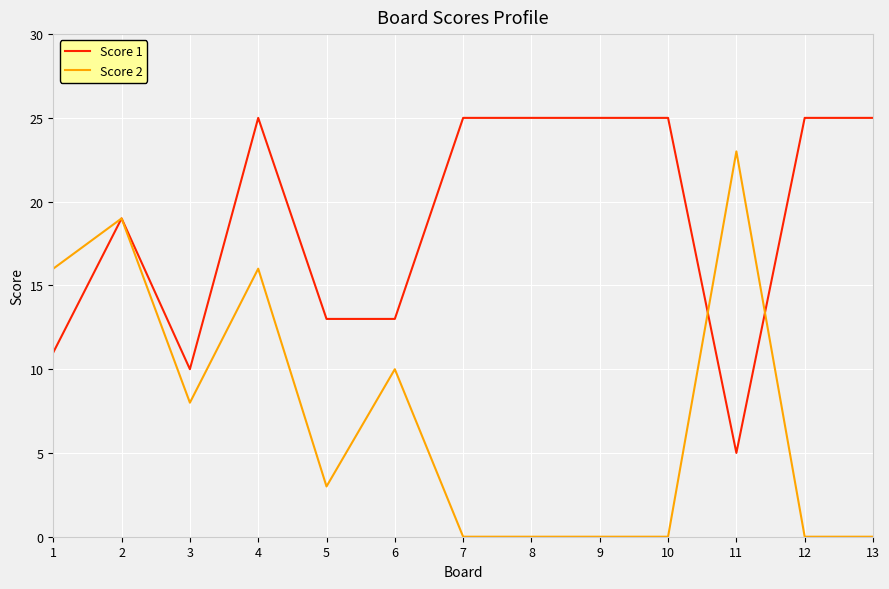

What is the difference between the highest and lowest values at 10?

25